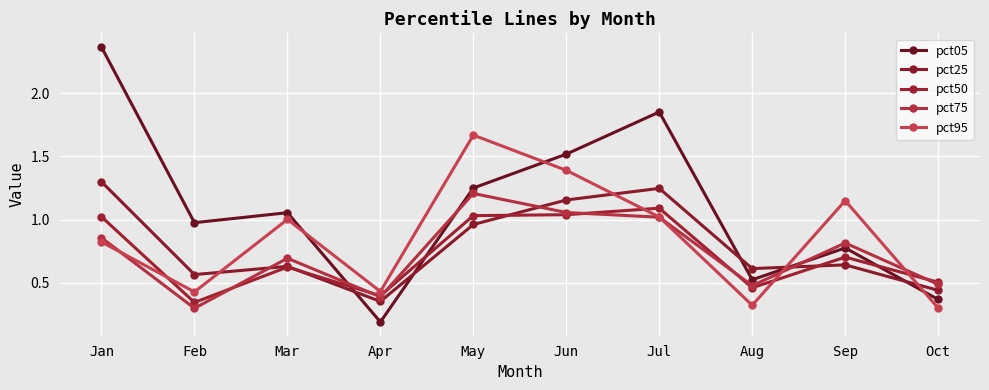

Which category has the highest value across all series?

Jan